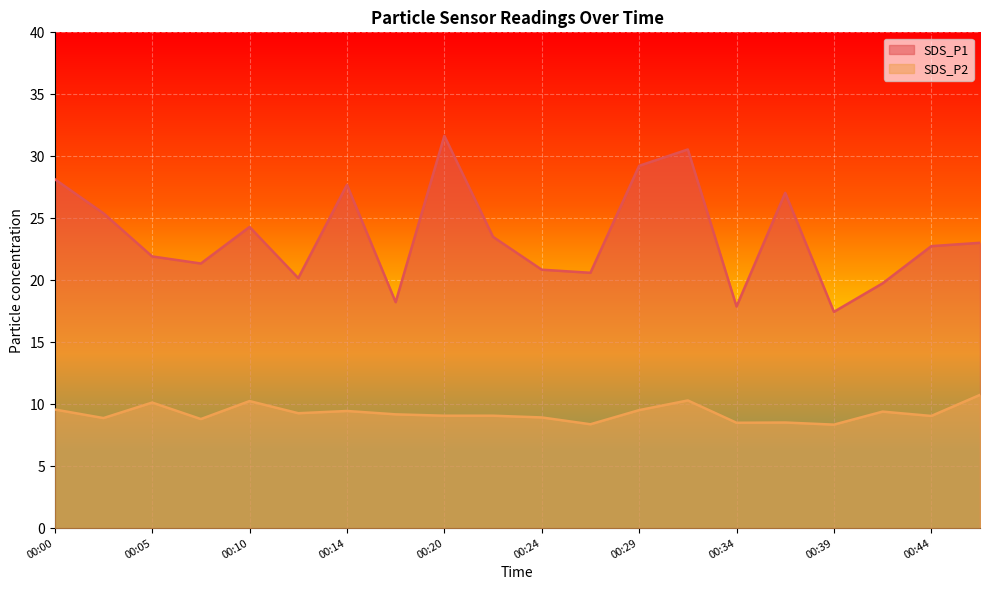

True or false: SDS_P2 and SDS_P1 cross at least once.

False